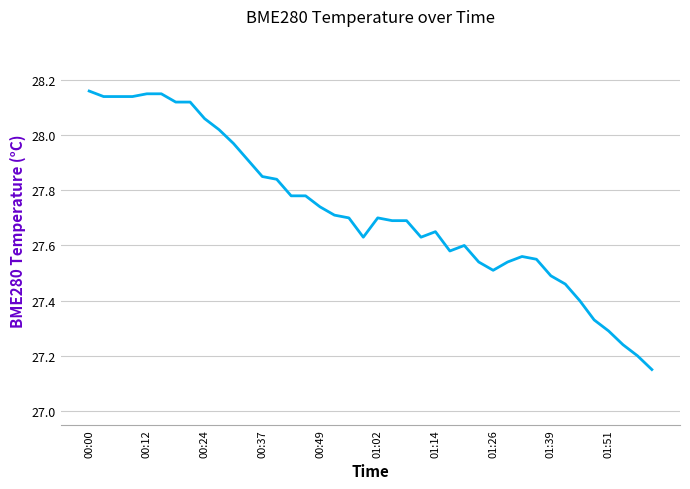

Between 00:12 and 00:49, which is larger?

00:12